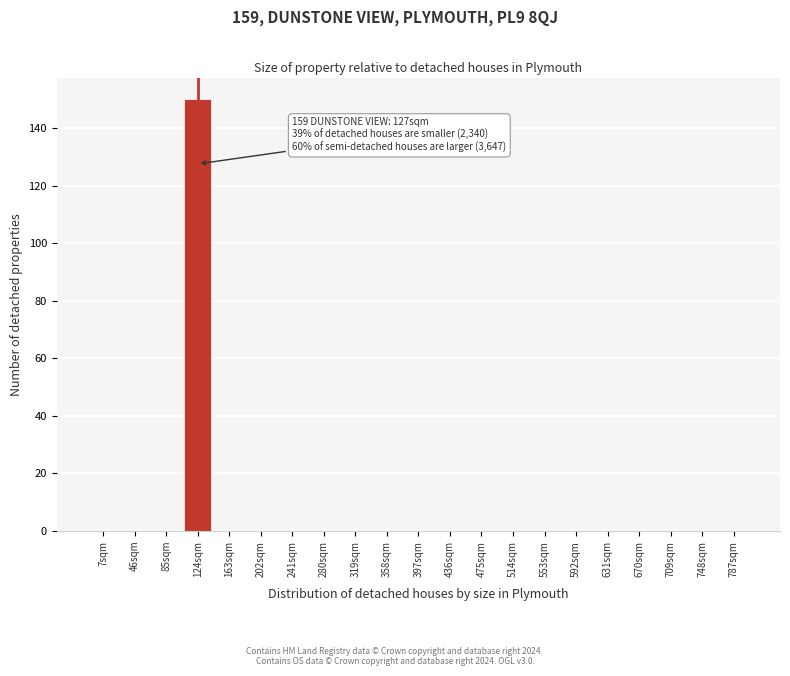

Reading left to right, extract all data points from this chart.

7sqm=0	46sqm=0	85sqm=0	124sqm=150	163sqm=0	202sqm=0	241sqm=0	280sqm=0	319sqm=0	358sqm=0	397sqm=0	436sqm=0	475sqm=0	514sqm=0	553sqm=0	592sqm=0	631sqm=0	670sqm=0	709sqm=0	748sqm=0	787sqm=0